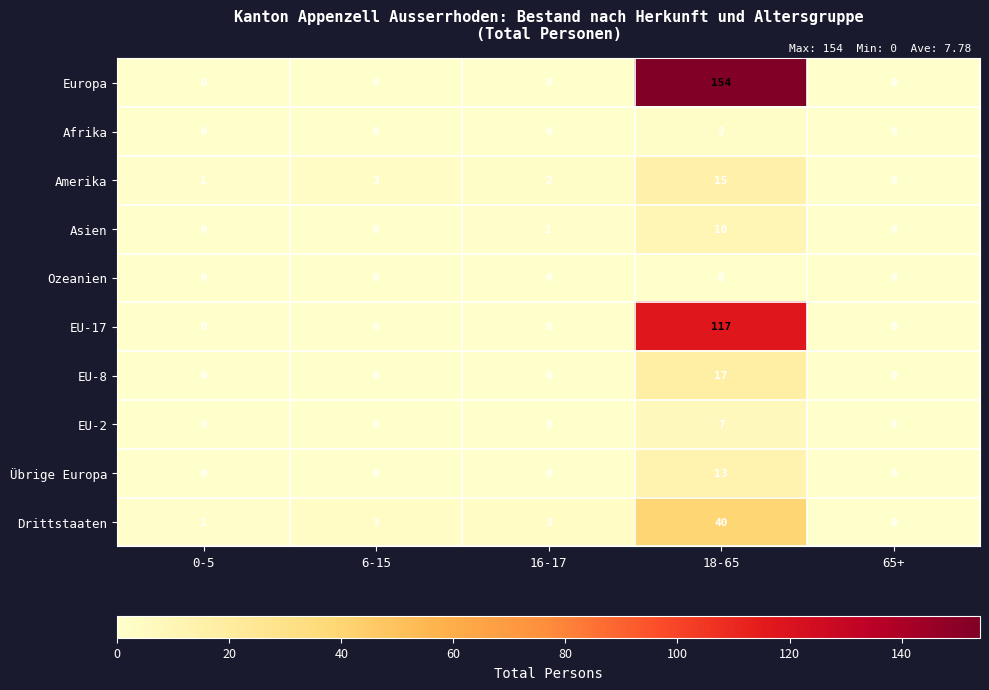

Rank the series by their maximum value, from lowest to highest.

Ozeanien, Afrika, EU-2, Asien, Übrige Europa, Amerika, EU-8, Drittstaaten, EU-17, Europa